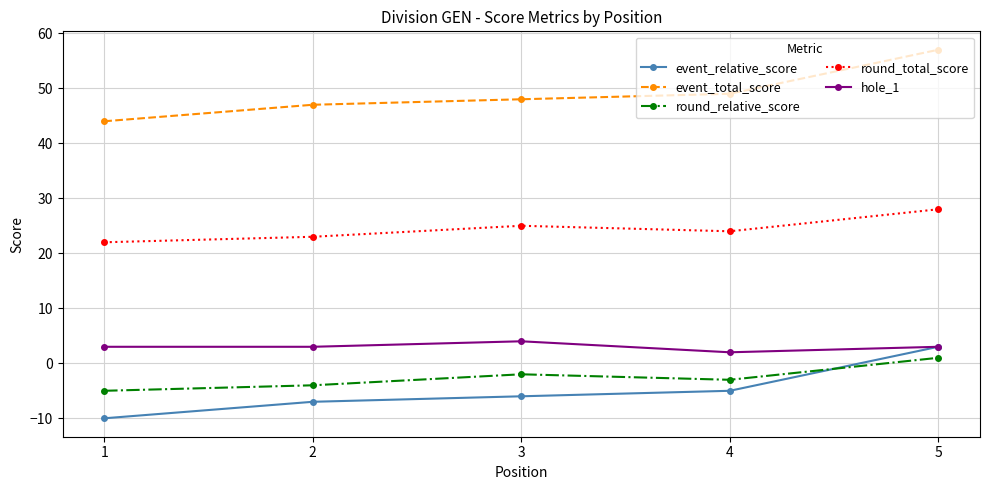

What are all the series names shown in the legend?

event_relative_score, event_total_score, round_relative_score, round_total_score, hole_1